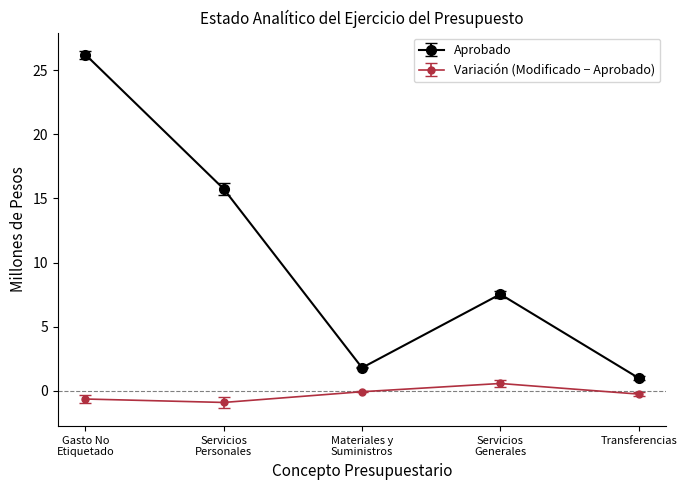

What is the value of the Aprobado point at the 4th from the left?

7.5